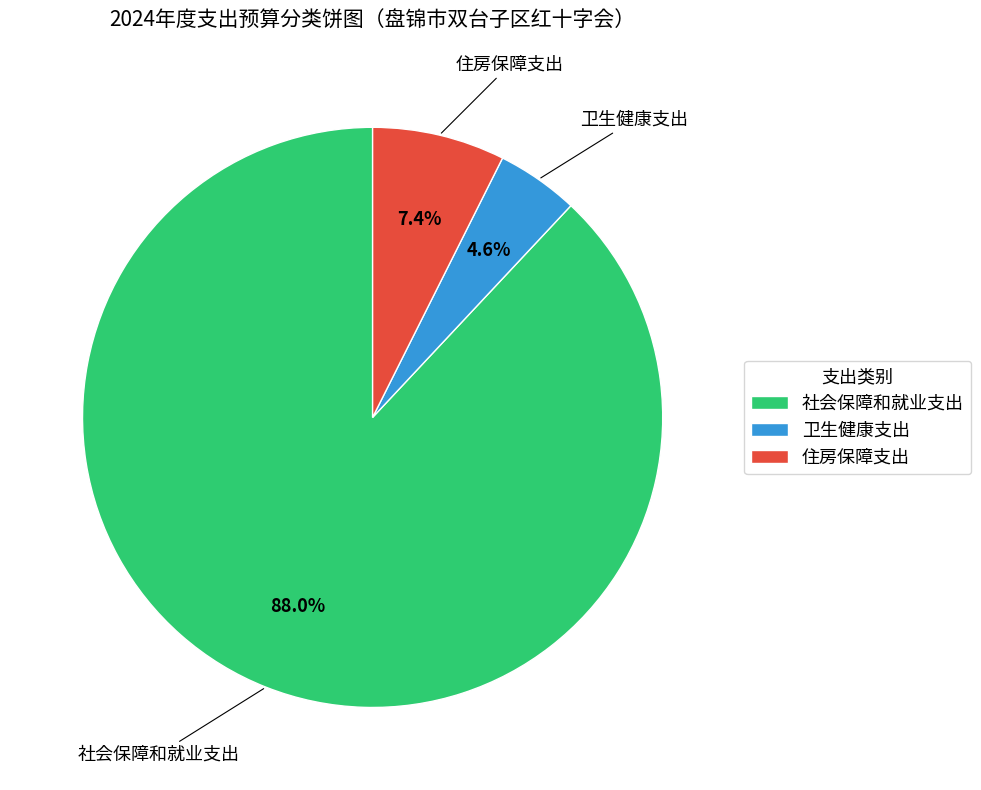

What is the ratio of the value at 社会保障和就业支出 to the value at 住房保障支出?

11.9